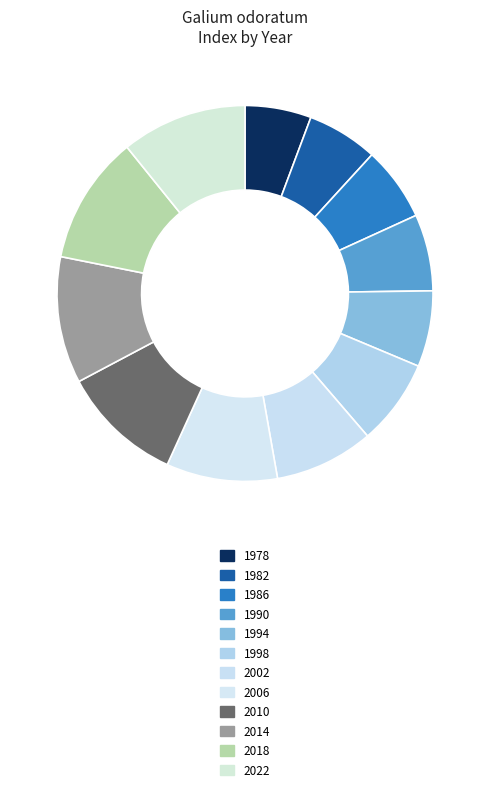

Approximately how many times larger is the value at 1982 compared to 2010?

0.6